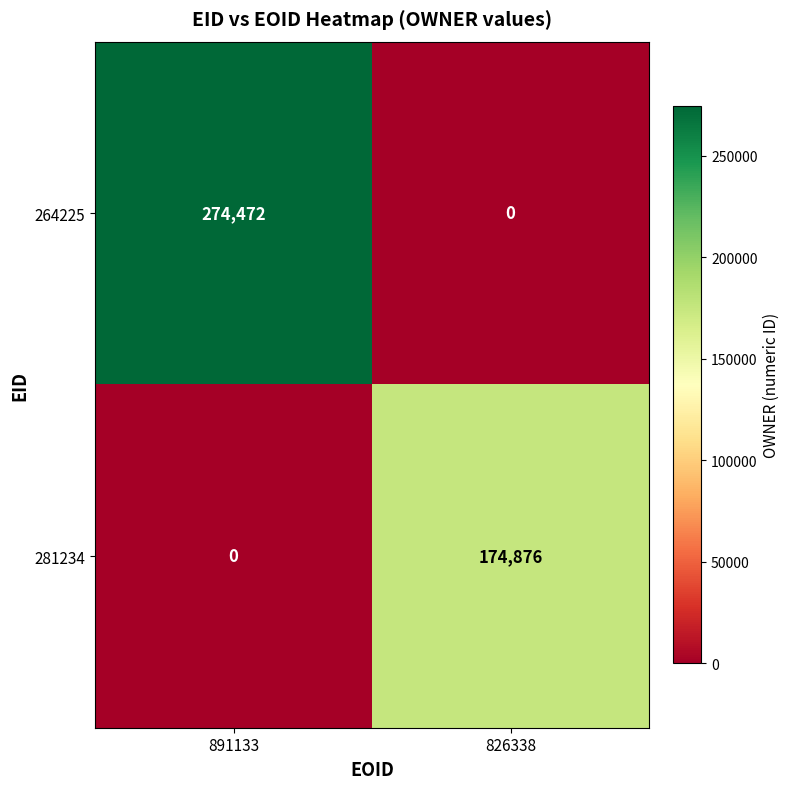

Reading left to right, list all the values displayed in this chart.

264225: 891133=274472	826338=0
281234: 891133=0	826338=174876